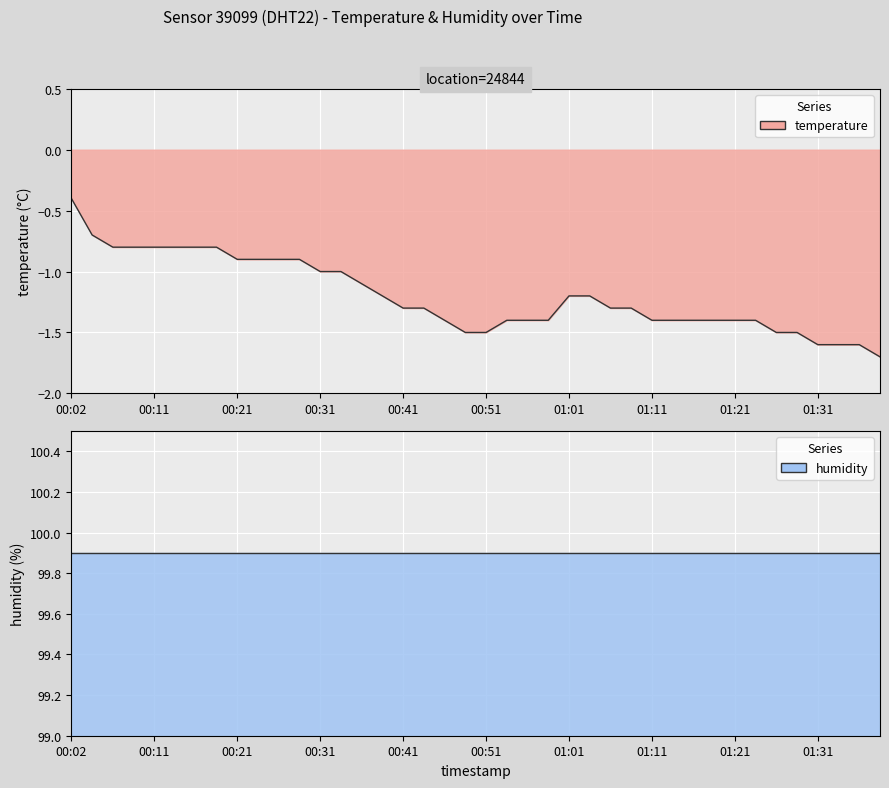

What position from the left is 2023-03-01T00:46:07?

19